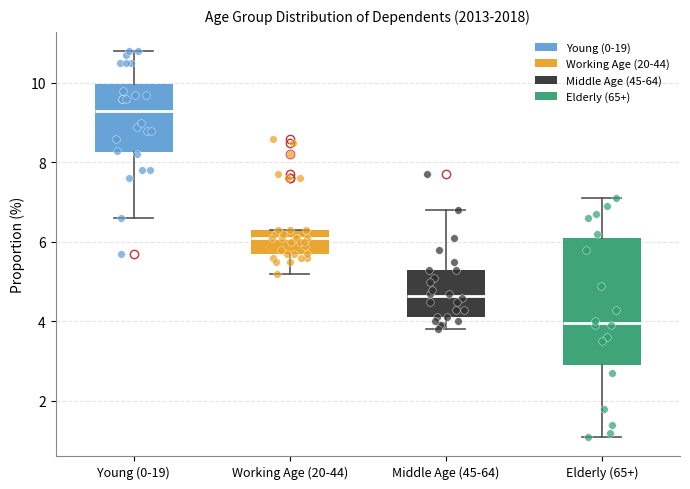

Comparing the boxes themselves (not the whiskers), which one is the tallest?

Elderly (65+)